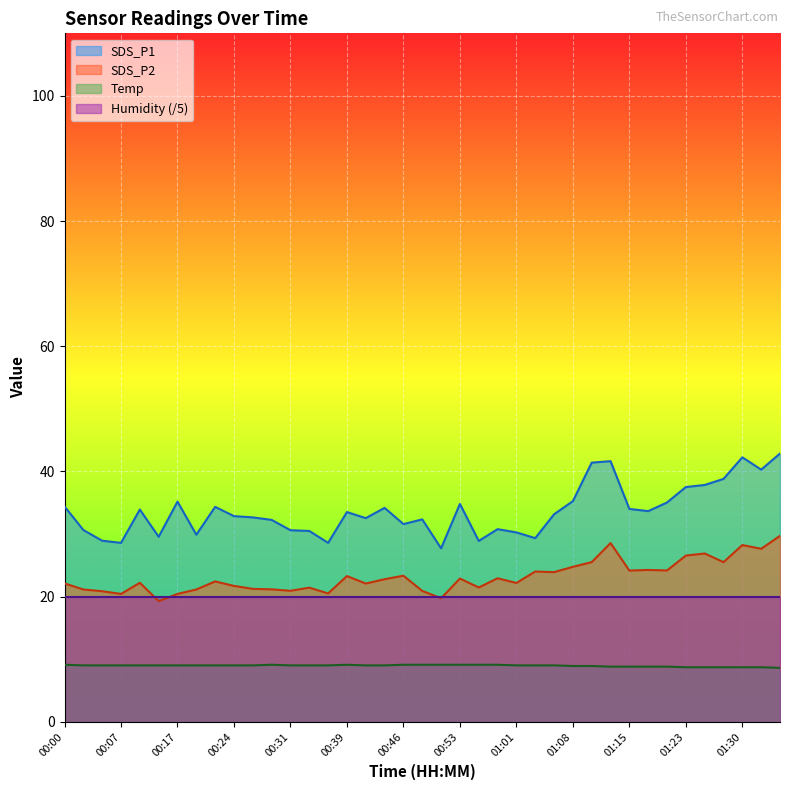

Which category has the highest value in the SDS_P1 series?

01:35